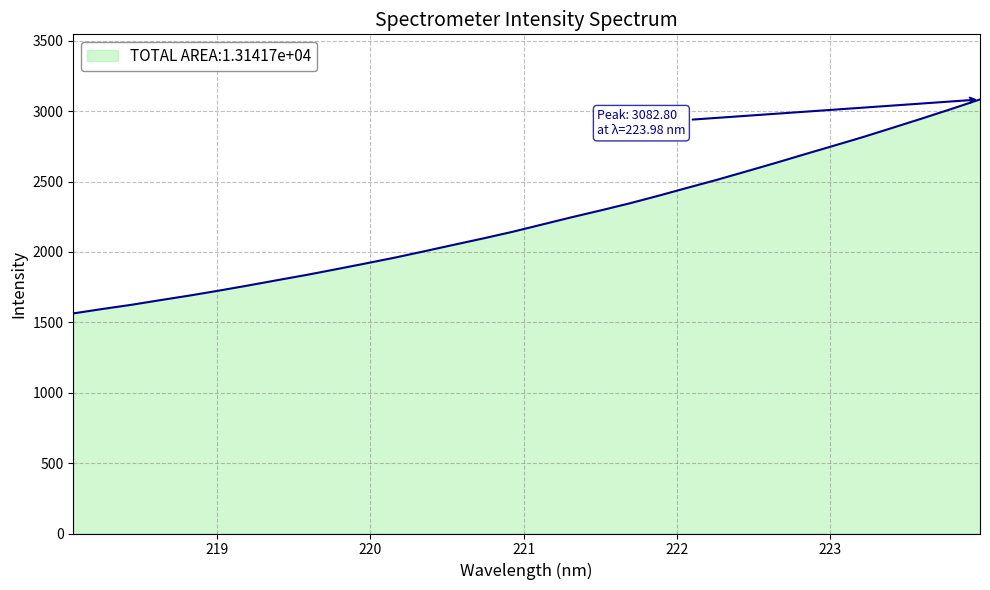

What is the greatest value displayed?

3082.8